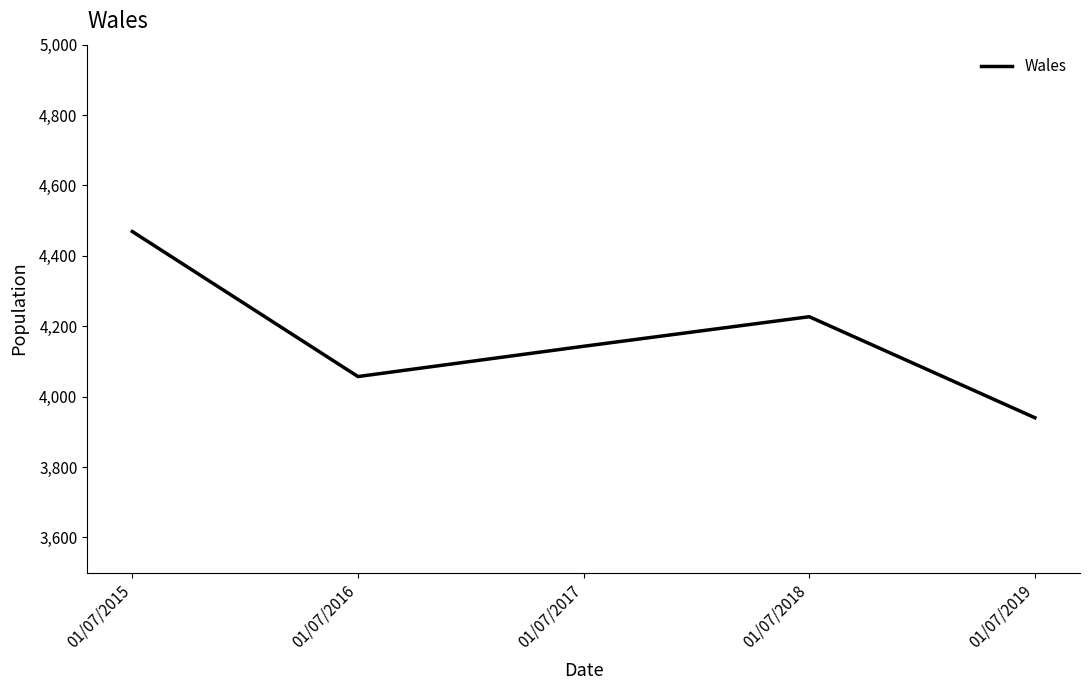

How many interior local valleys (lower than both neighbors) does the data have?

1